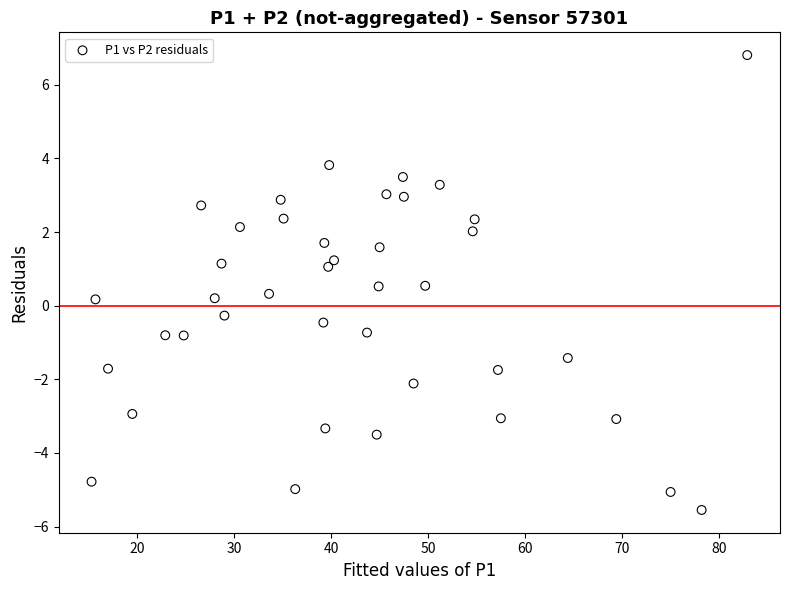

What is the range of X values (max minus min)?

67.6